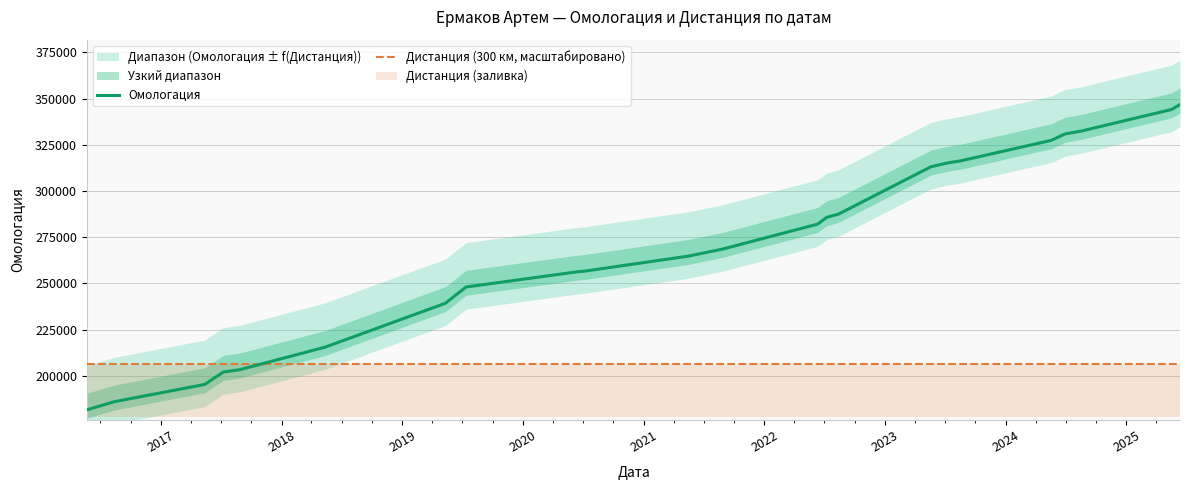

True or false: Дистанция (300 км, масштабировано) and Омологация cross at least once.

True